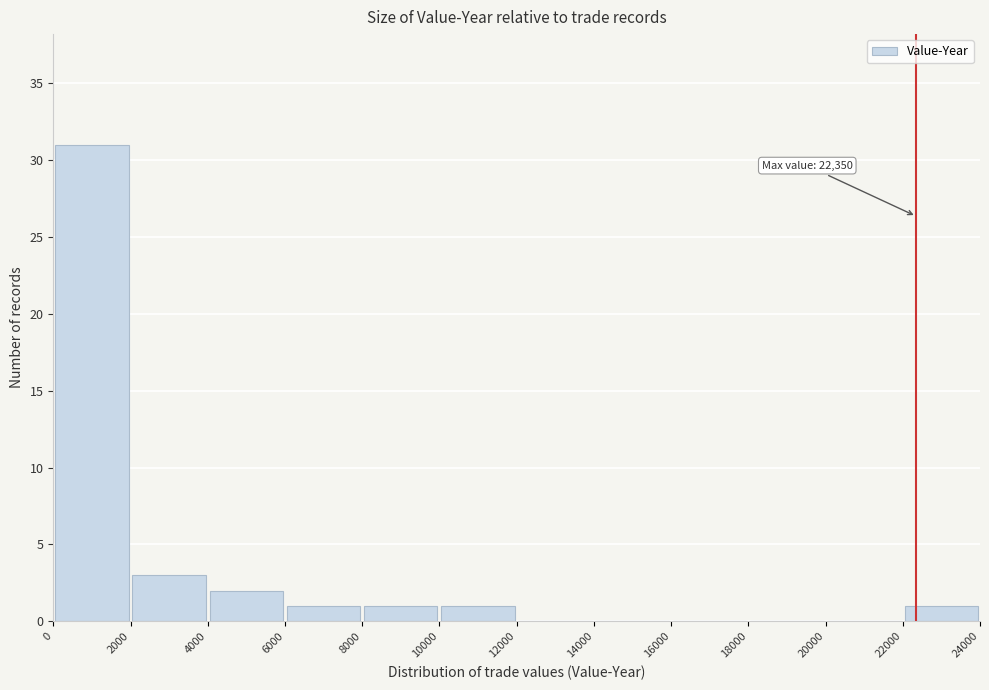

Over which range of the x-axis is the bar tallest?

0 to 2000